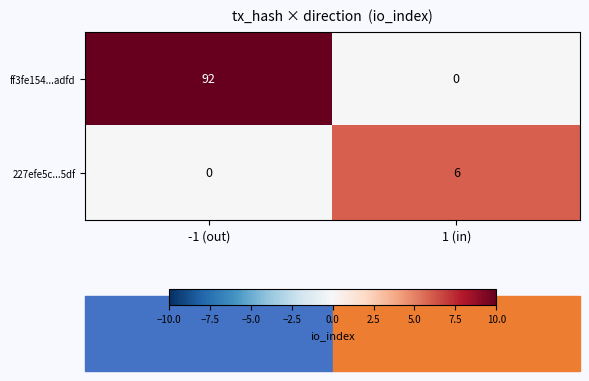

What is the sum of the ff3fe154...adfd values at 1 (in) and -1 (out)?

92